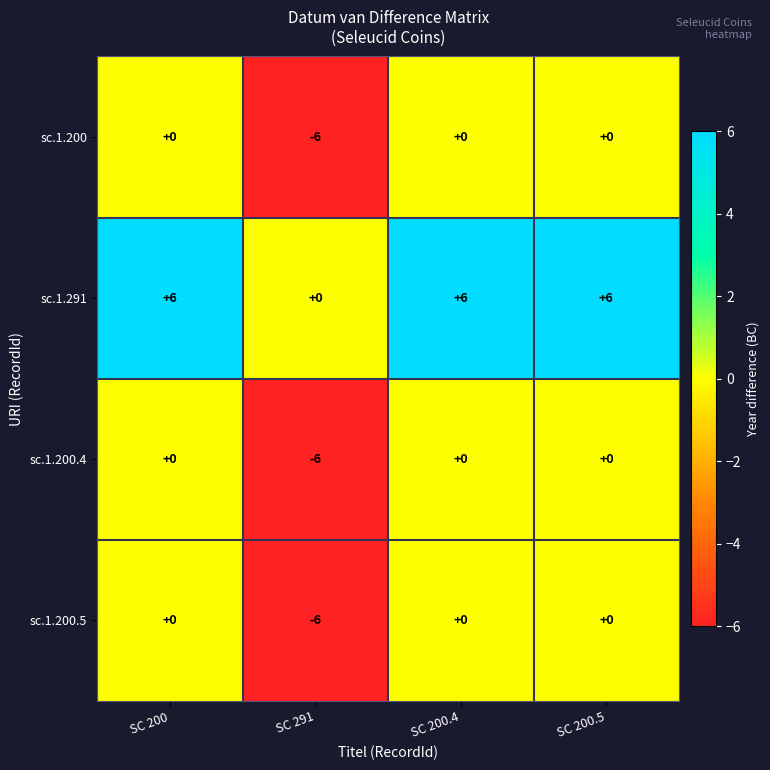

What is the spread (max minus min) of values at SC 200?

6